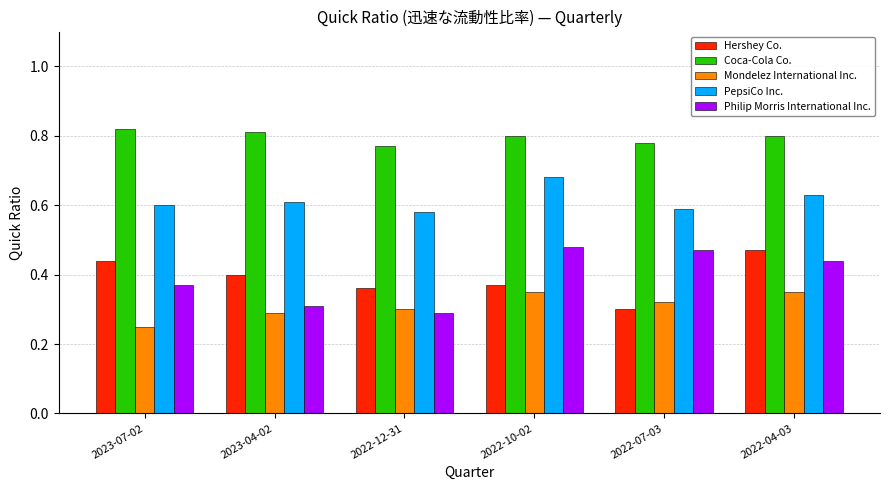

At how many categories does at least one series exceed 0?

6